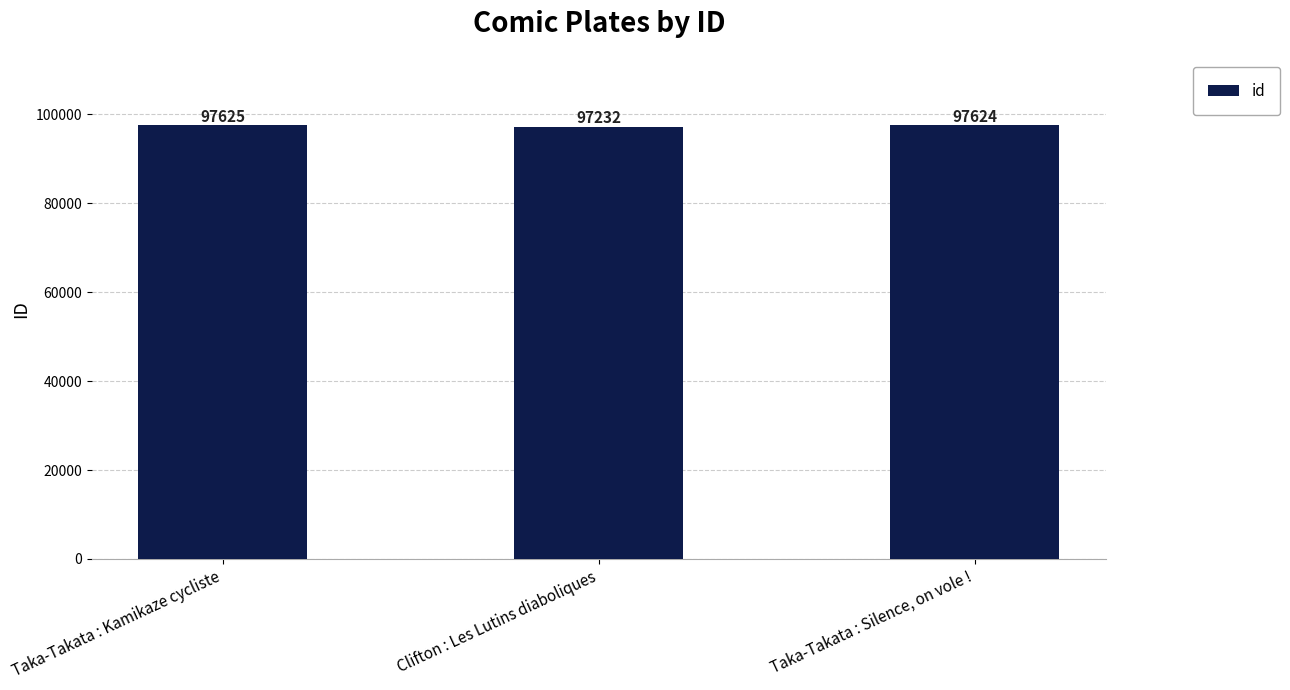

What is the change in value from Clifton : Les Lutins diaboliques to Taka-Takata : Silence, on vole !?

+392